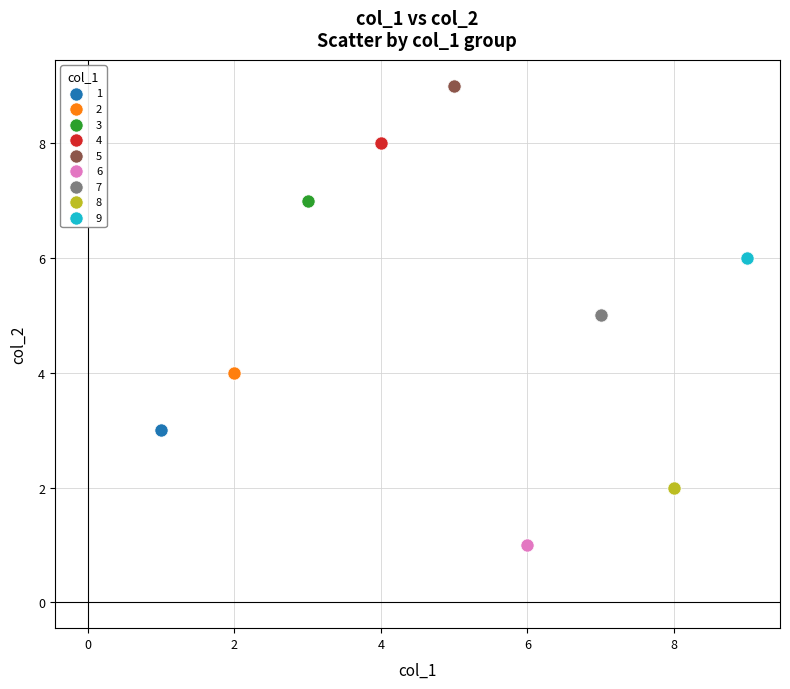

Which series reaches the maximum Y coordinate?

5